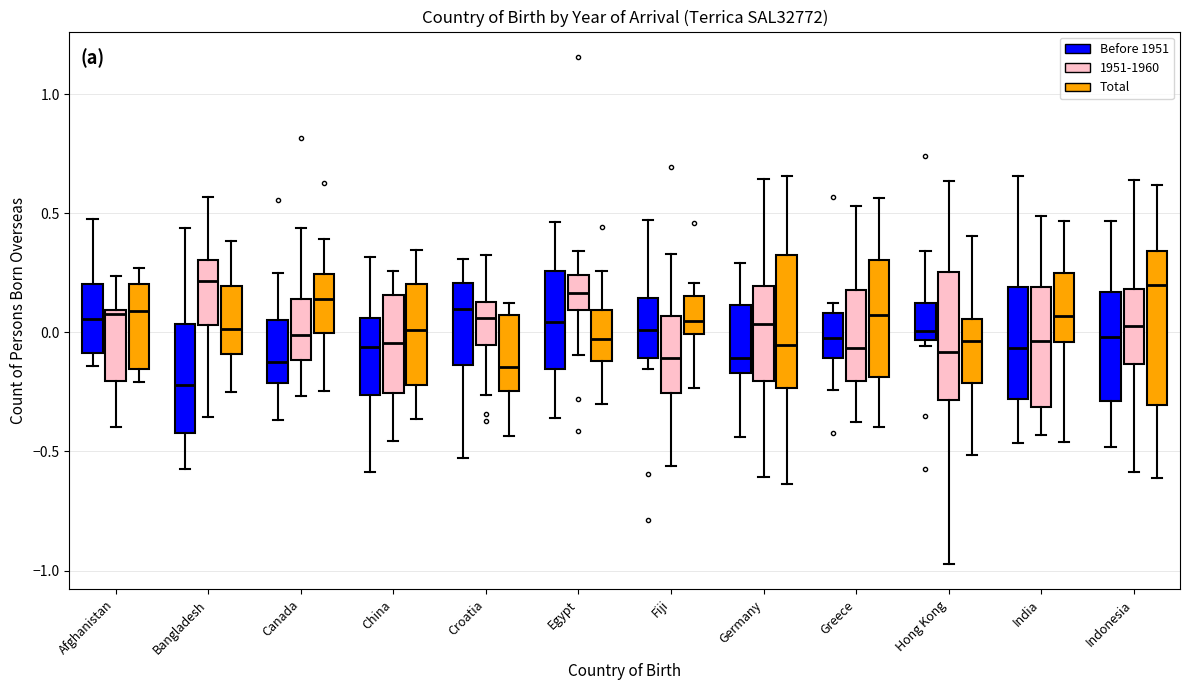

Where does the lower whisker of the box for Fiji (1951-1960) end on the y-axis? The values are not printed on the chart, so give them approximately, as read against the axis.

-0.55